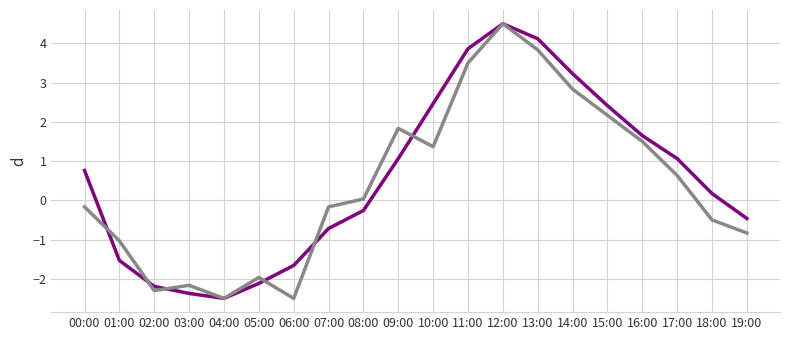

What is the total value across all series at 17:00?

1.7